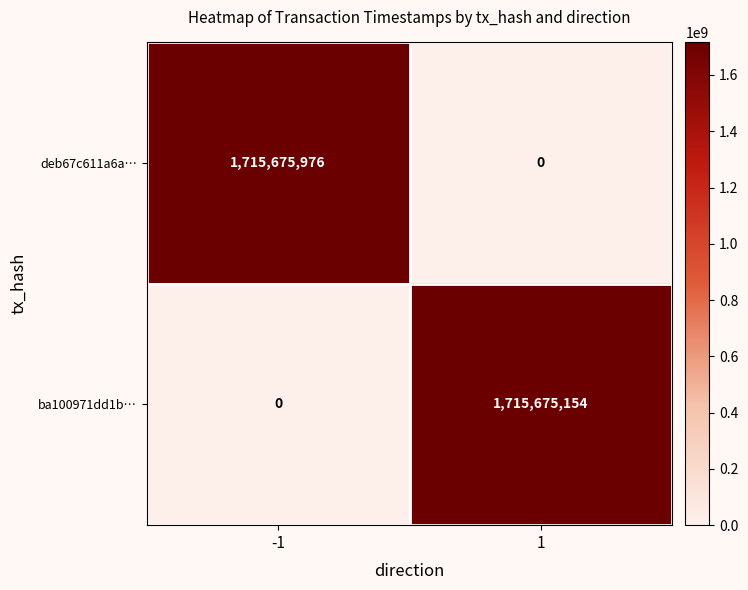

Reading left to right, extract all data points from this chart.

deb67c611a6a…: -1=1715675976	1=0
ba100971dd1b…: -1=0	1=1715675154